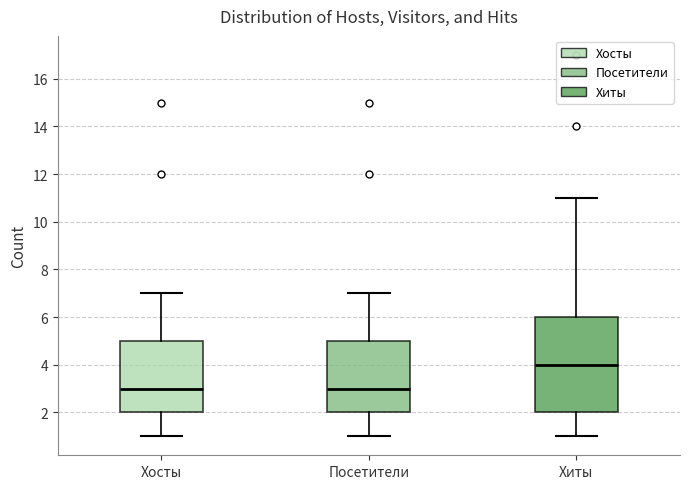

Reading left to right, read every box against the y-axis: the position of its median line, the range the box covers, and the ends of its whiskers. The values are not printed on the chart, so give them approximately, as read against the axis.

Хосты: median 3, box 2 to 5, whiskers 1 to 7
Посетители: median 3, box 2 to 5, whiskers 1 to 7
Хиты: median 4, box 2 to 6, whiskers 1 to 11